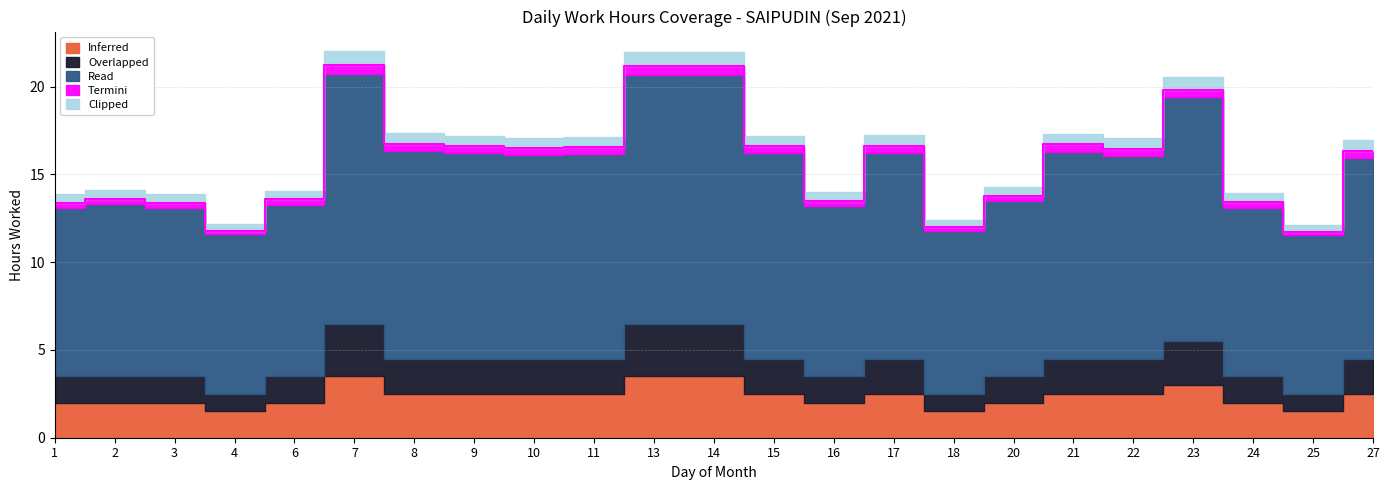

Is the value of Termini at 18 greater than the value of Read at 11?

No